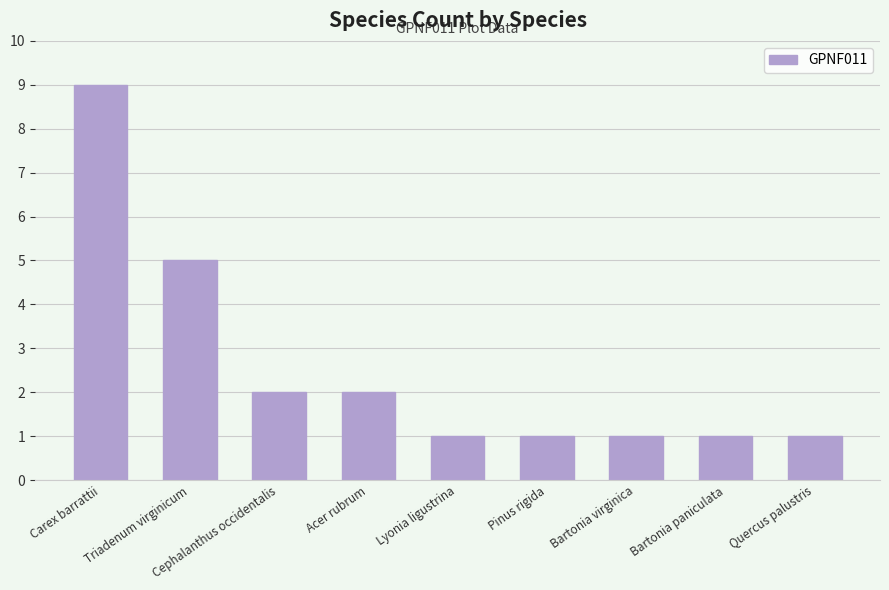

The chart shows a value of 1 at Bartonia paniculata. True or false?

True